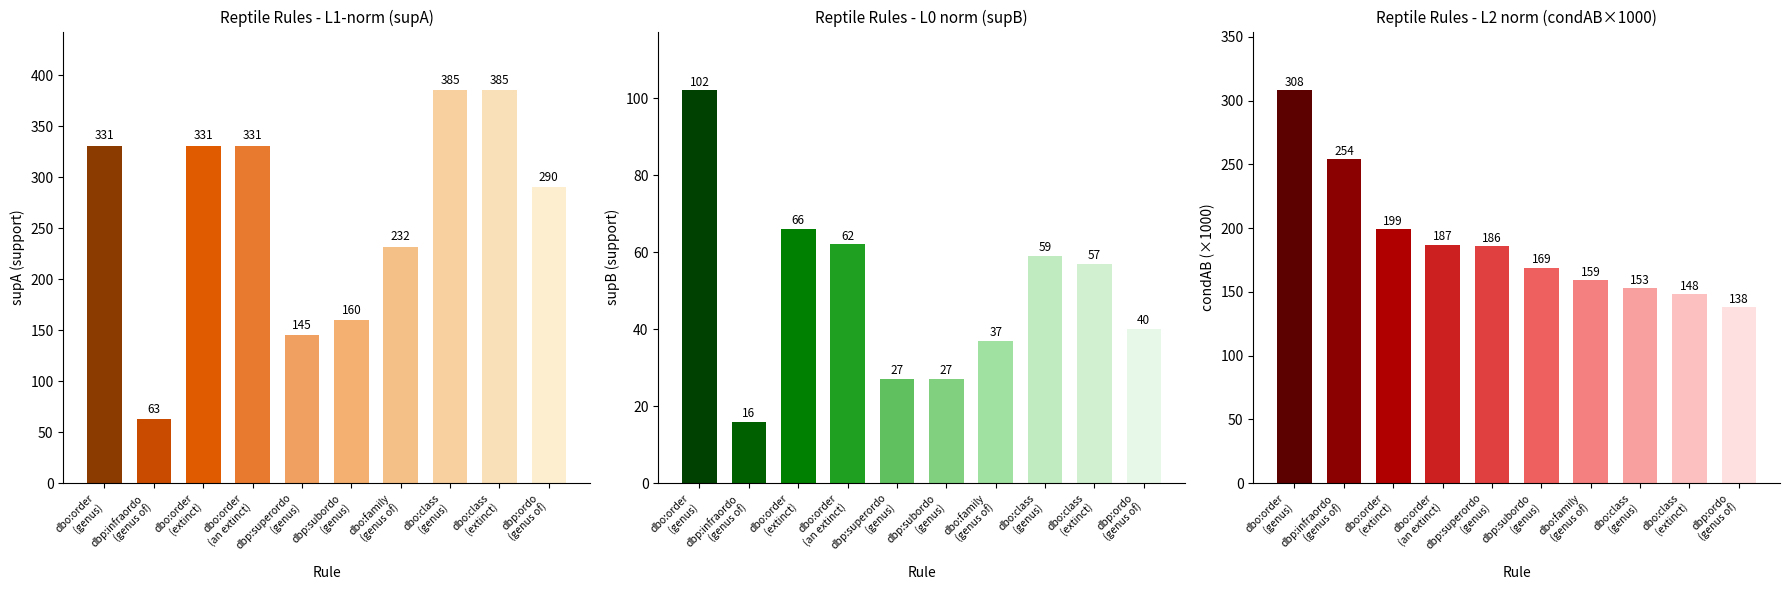

Are the bars grouped side by side (vs. stacked)?

Yes